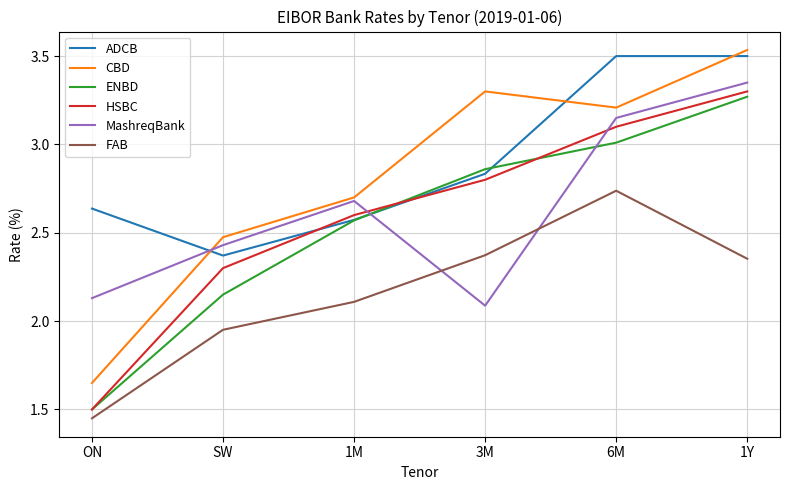

How many lines are shown in the chart?

6